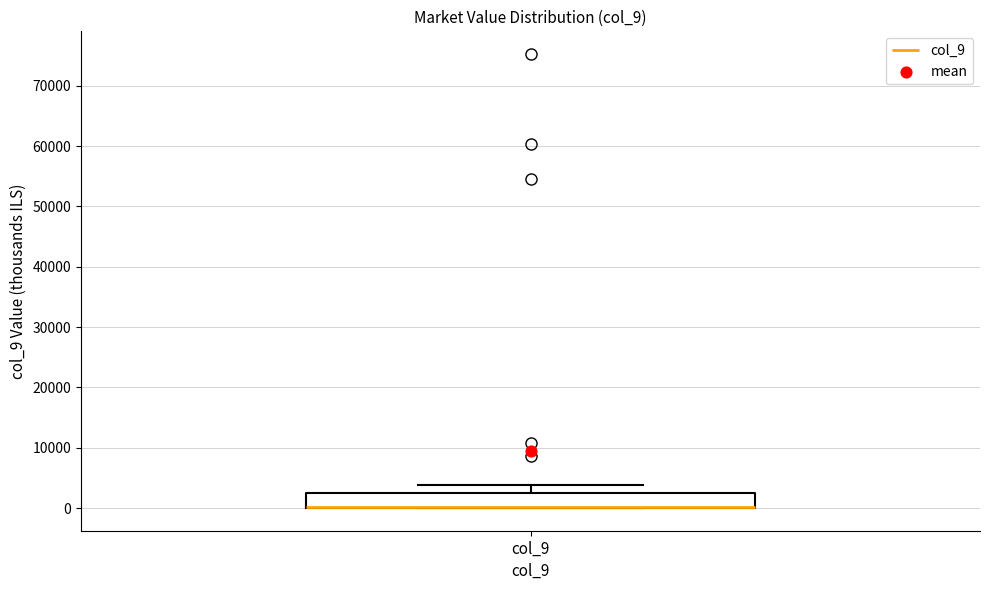

Transcribe this box plot: give where the median line is, the range the box spans, and where the two whiskers end, as read against the y-axis. The values are not printed on the chart, so give them approximately, as read against the axis.

median 0 (drawn on the box's lower edge), box 0 to 2000, whiskers 0 to 4000